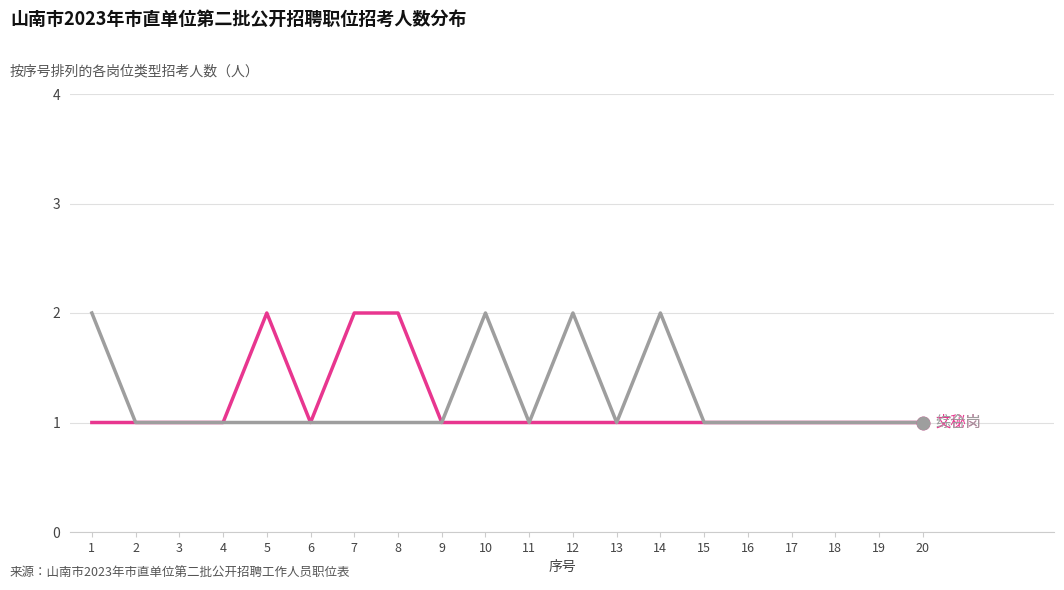

What is the total value across all series at 5?

3